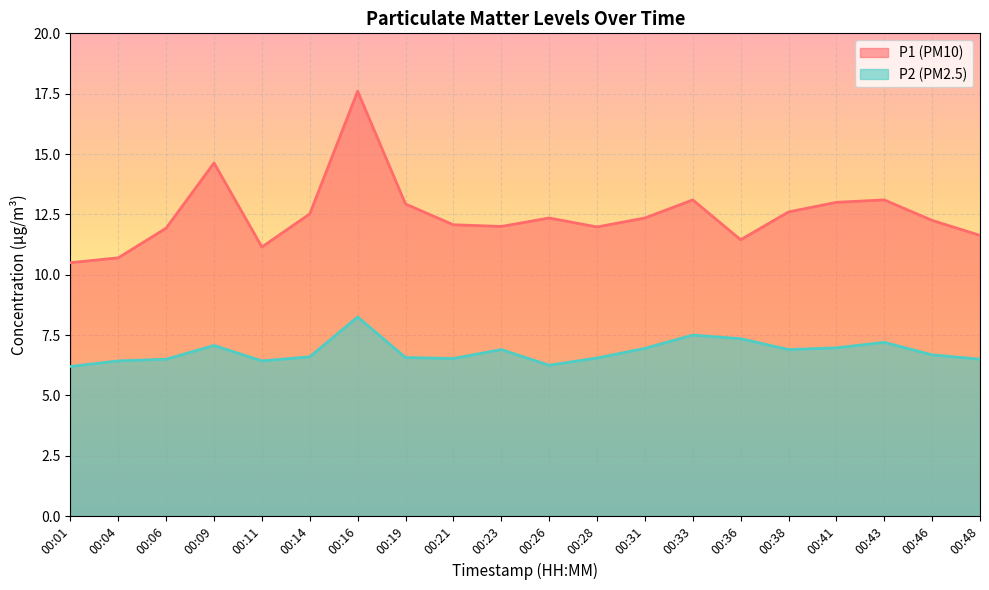

Rank the series by their maximum value, from highest to lowest.

P1 (PM10), P2 (PM2.5)